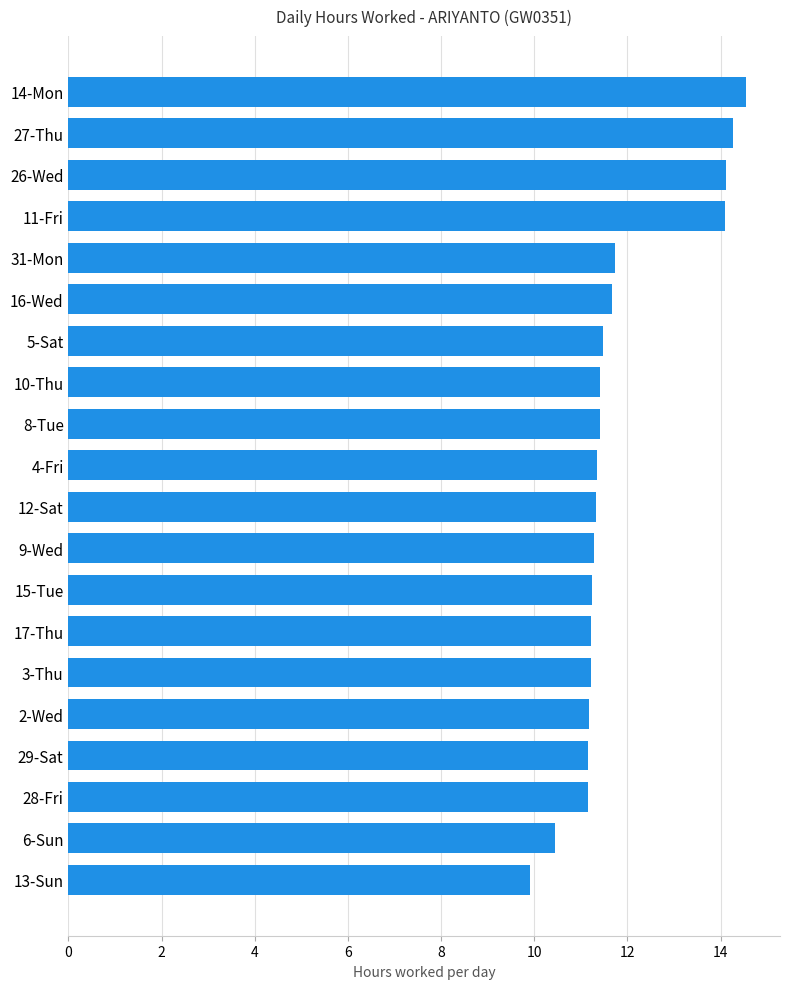

How many series are shown in this chart?

1